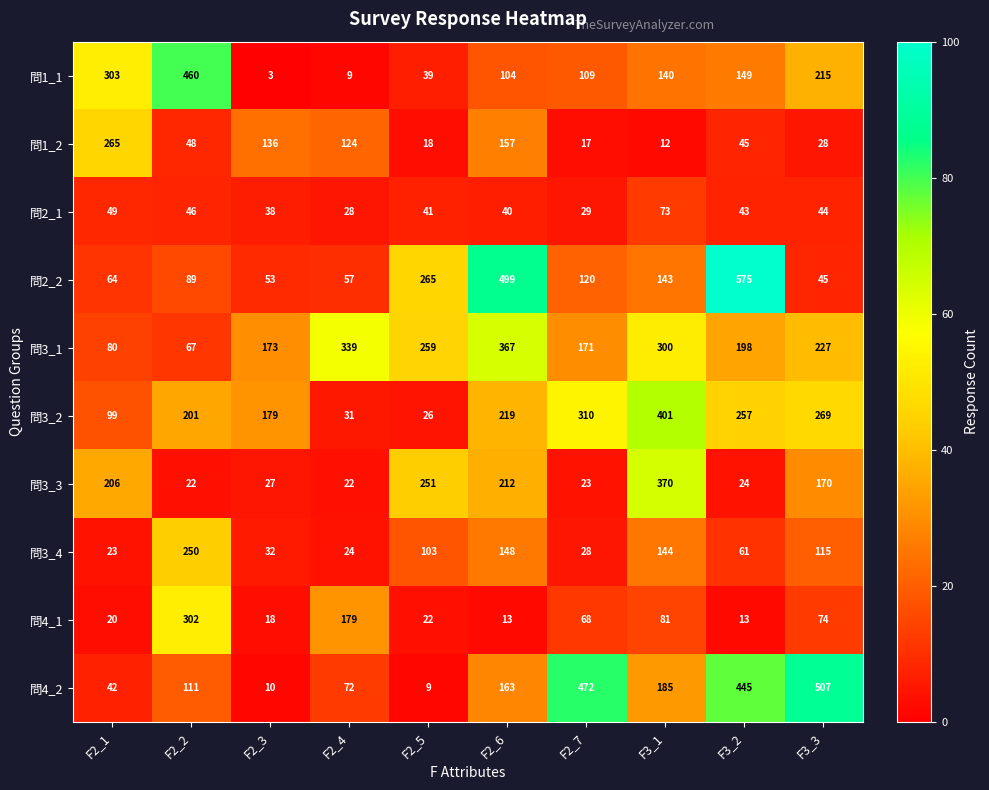

What is the average value of the 問3_1 series?

218